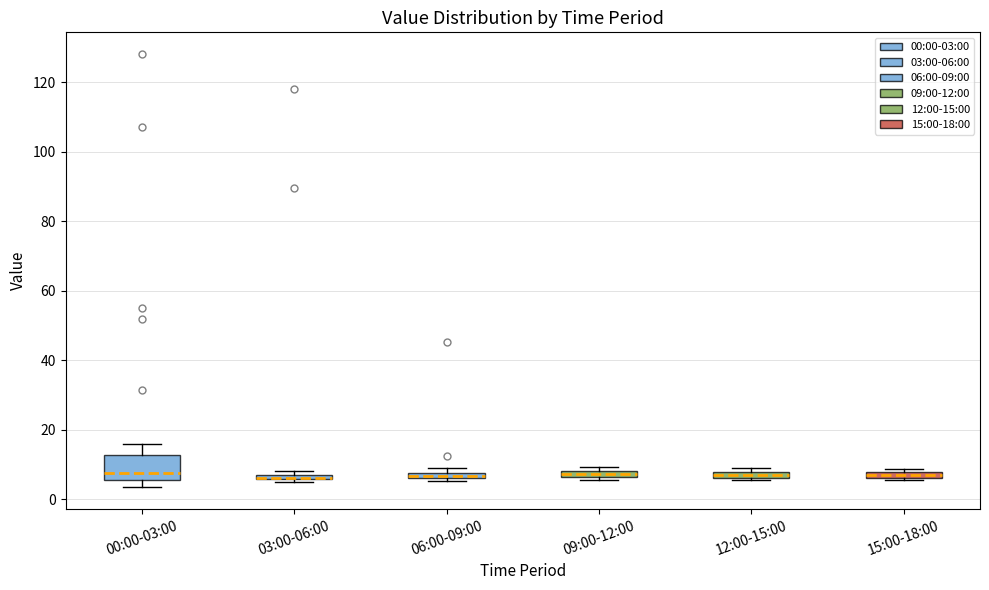

Which box is the tallest, from its lower edge to its upper edge?

00:00-03:00